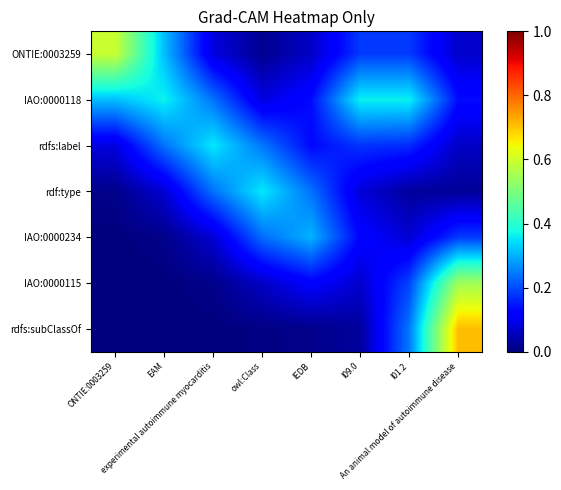

At IEDB, list the series in order from smallest to largest.

rdfs:subClassOf, ONTIE:0003259, IAO:0000115, rdfs:label, IAO:0000118, rdf:type, IAO:0000234